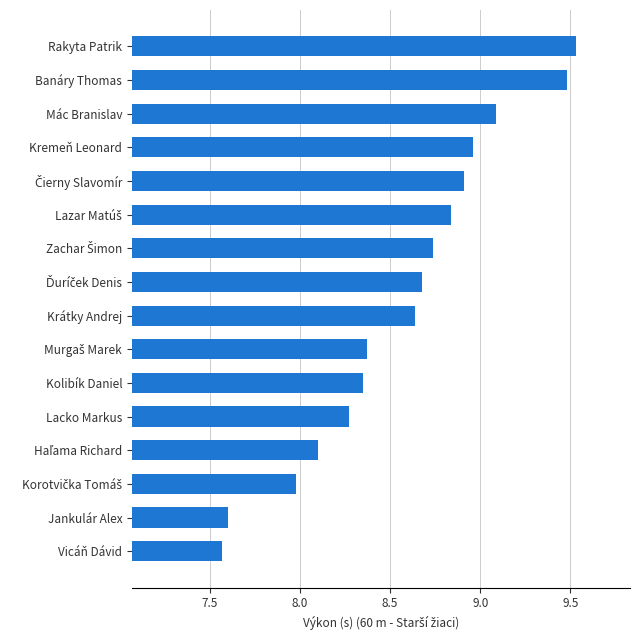

What is the difference between the second highest and minimum values?

1.9